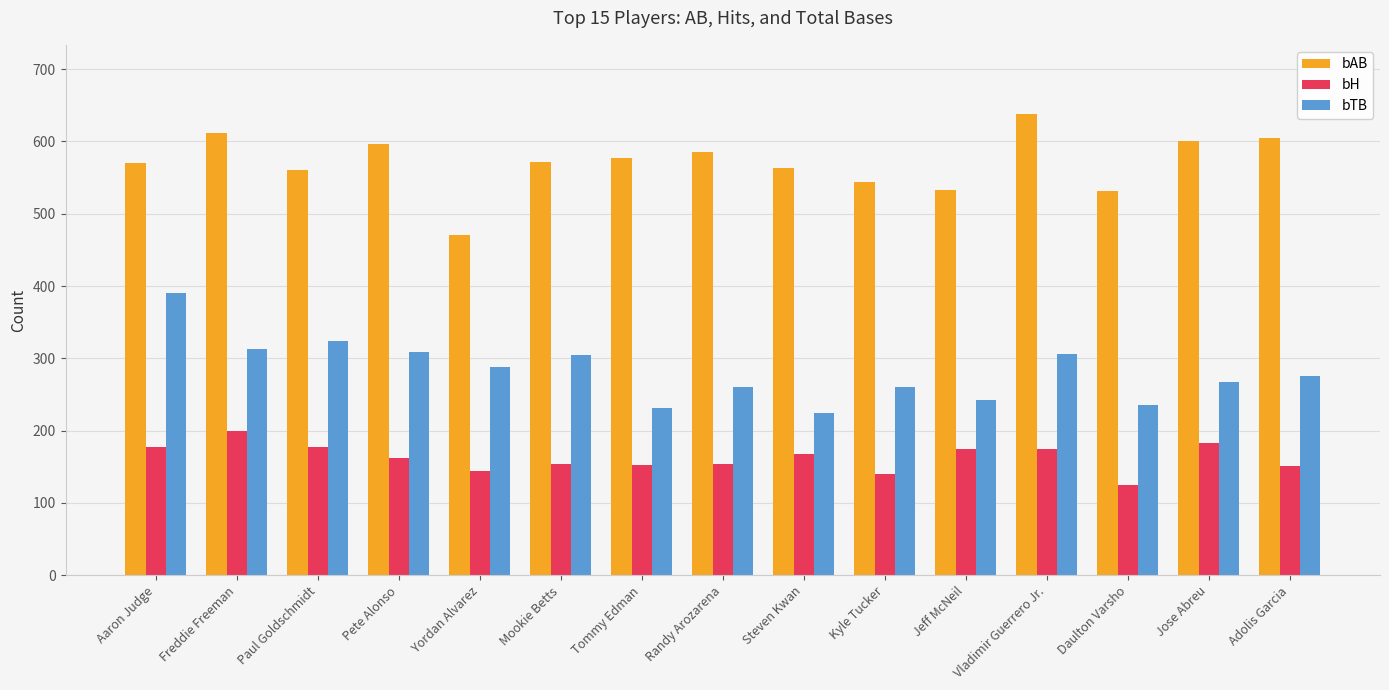

What is the average value of the bAB series?

571